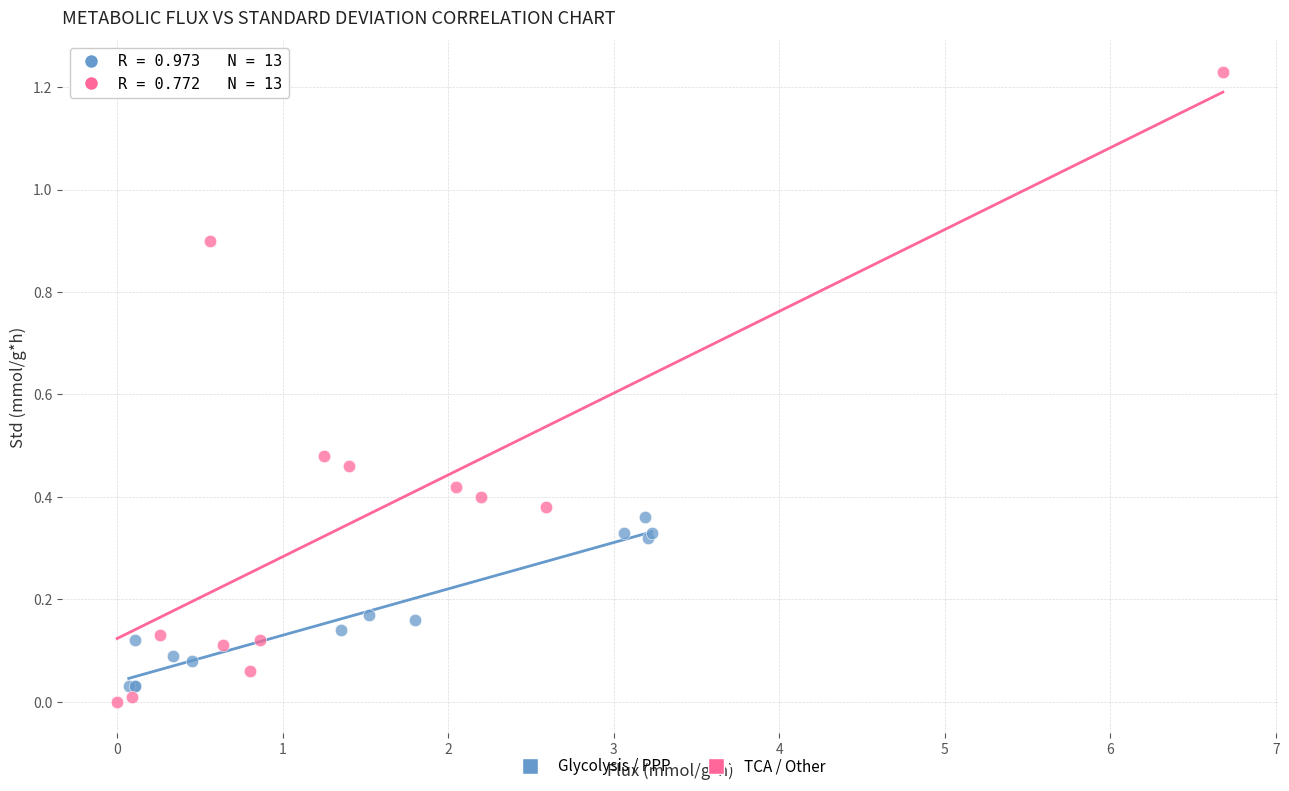

Which series reaches the maximum Y coordinate?

TCA / Other